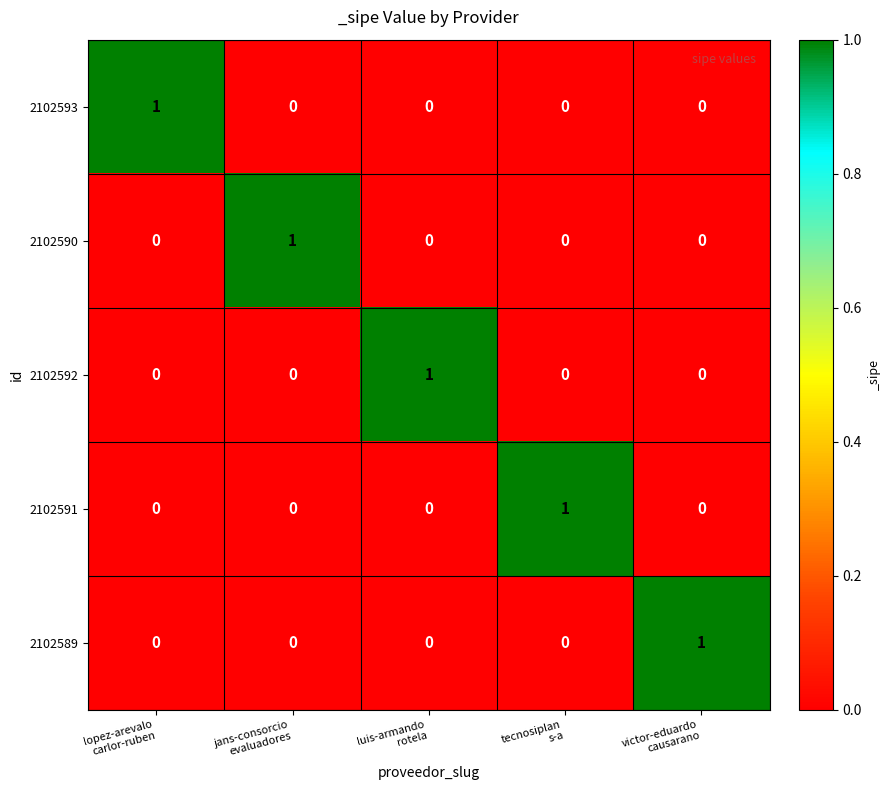

How many 2102589 values are between 0 and 1?

5